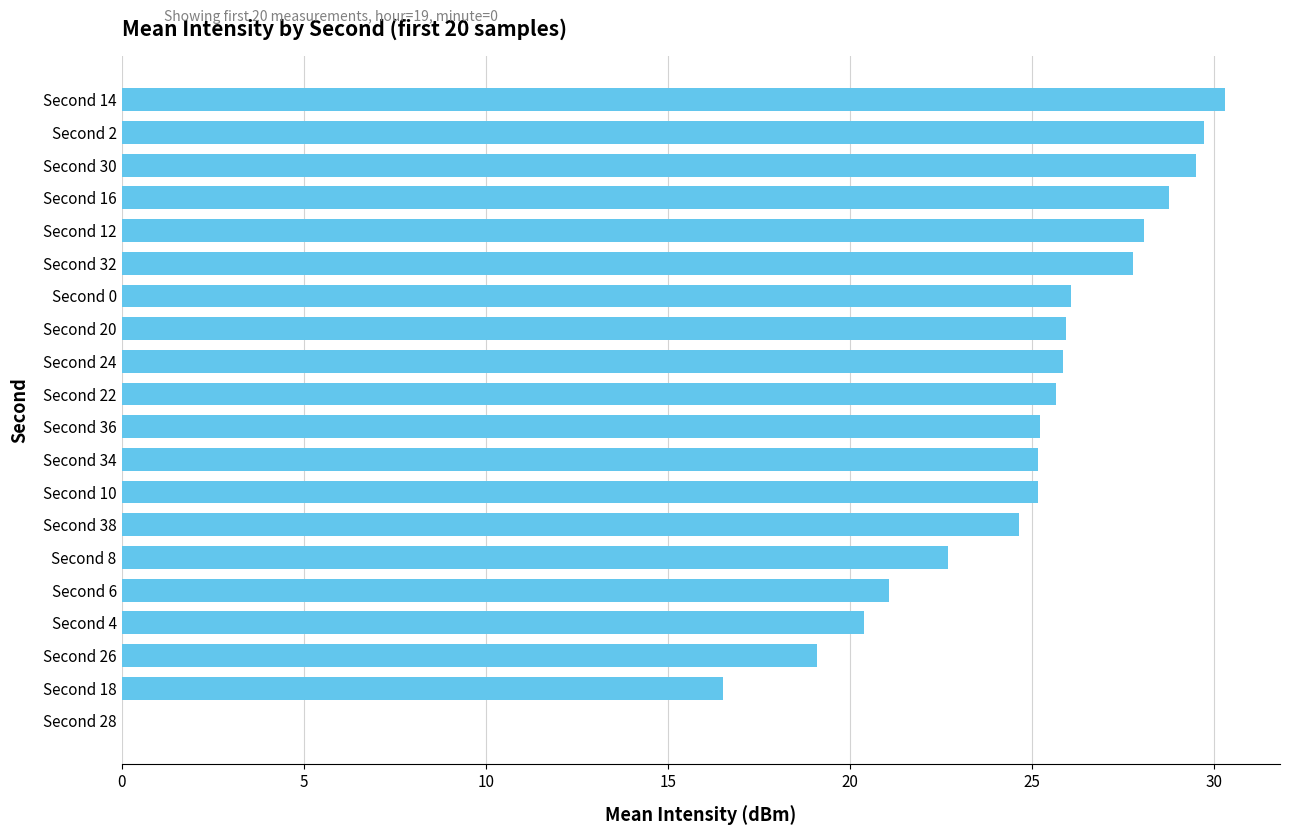

What is the change in value from Second 6 to Second 4?

-0.7